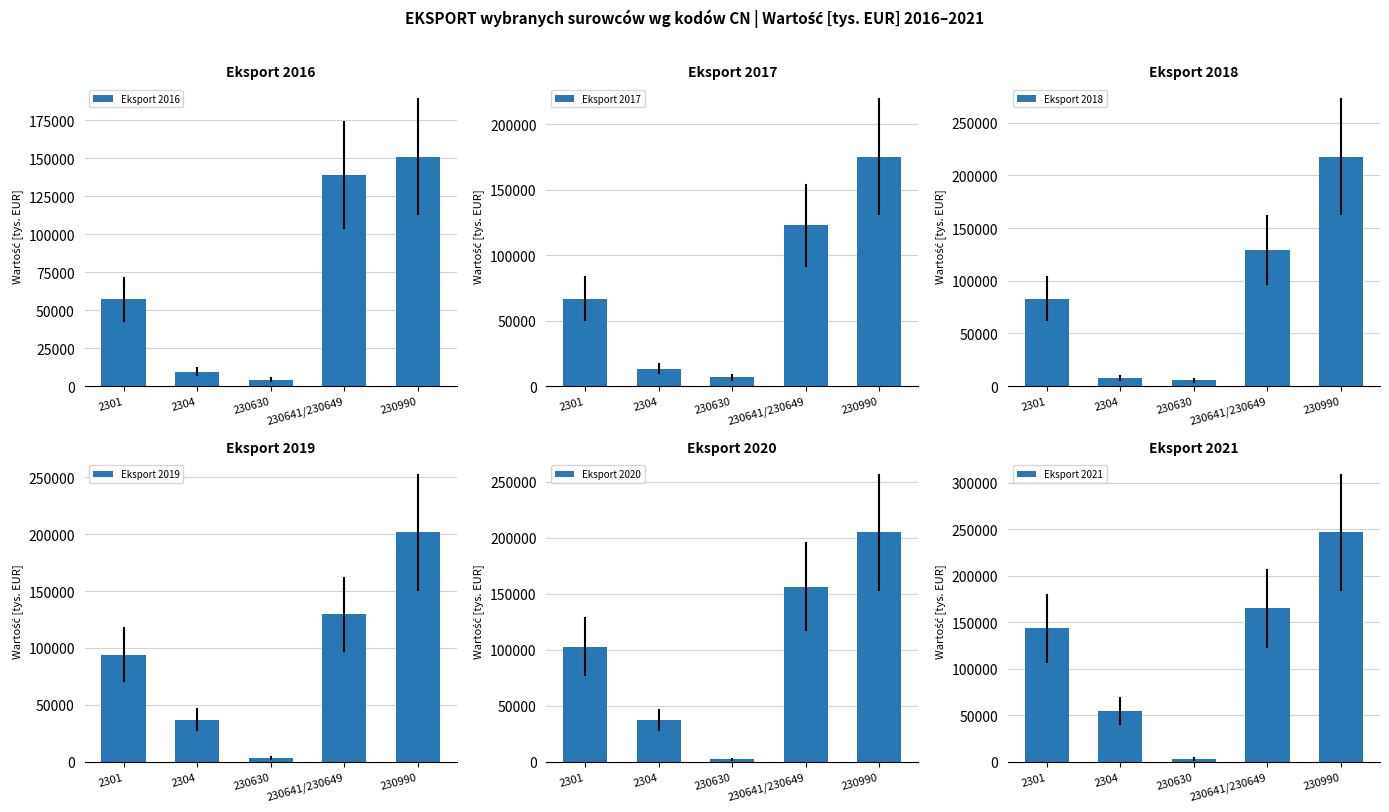

The value of Eksport 2017 at 230630 is 11491.8. True or false?

False